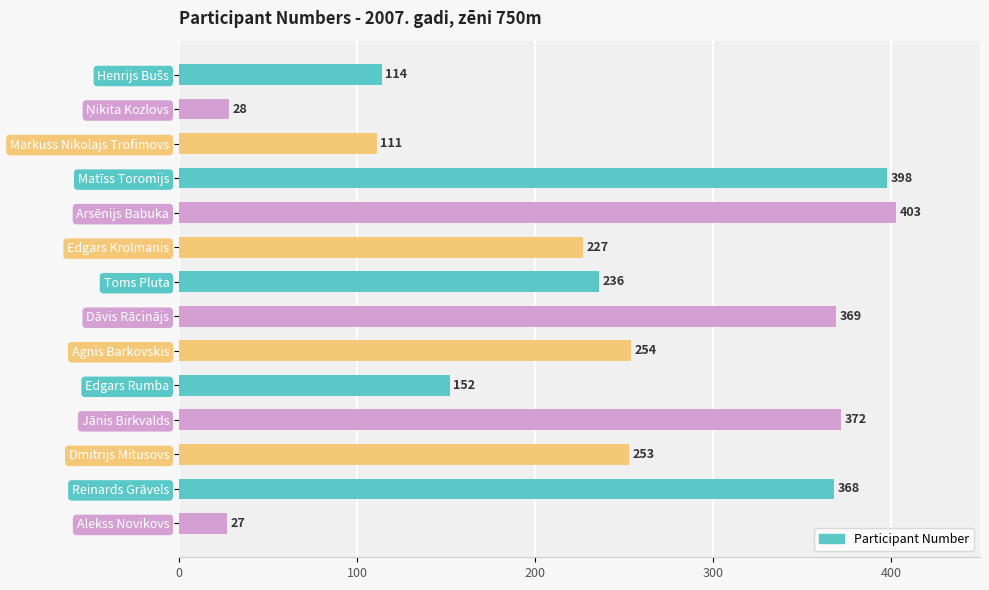

Reading top to bottom, transcribe all the data shown in this chart.

114	28	111	398	403	227	236	369	254	152	372	253	368	27